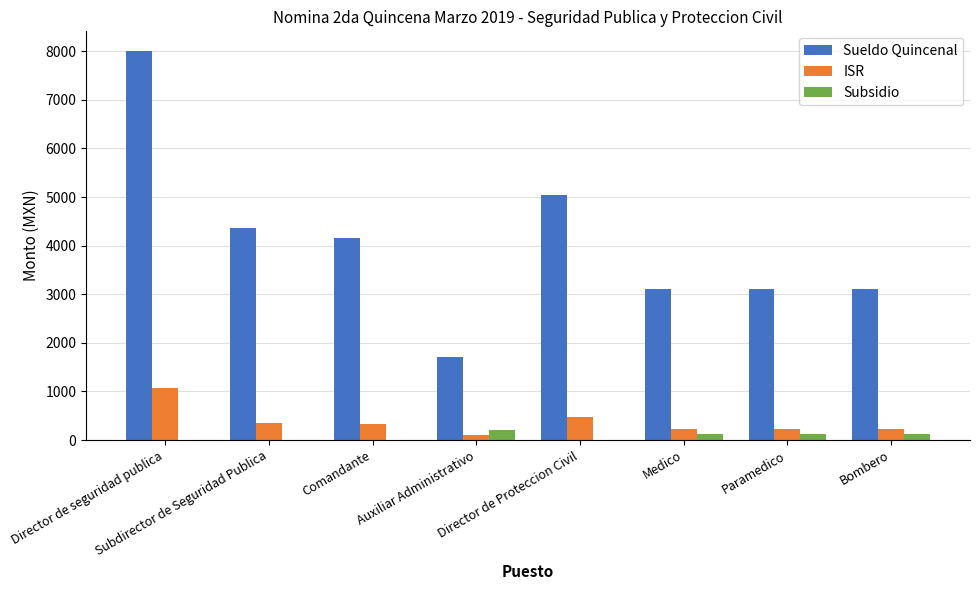

Is it true that ISR equals 1072.6 at Director de seguridad publica?

True